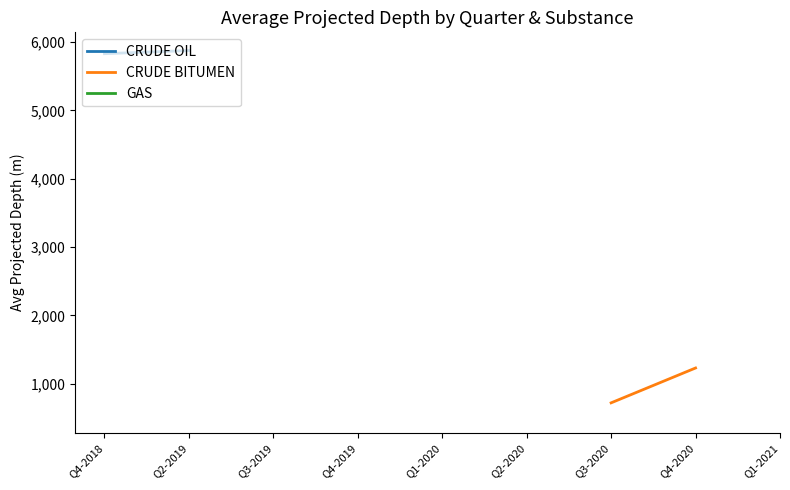

What are all the series names shown in the legend?

CRUDE OIL, CRUDE BITUMEN, GAS